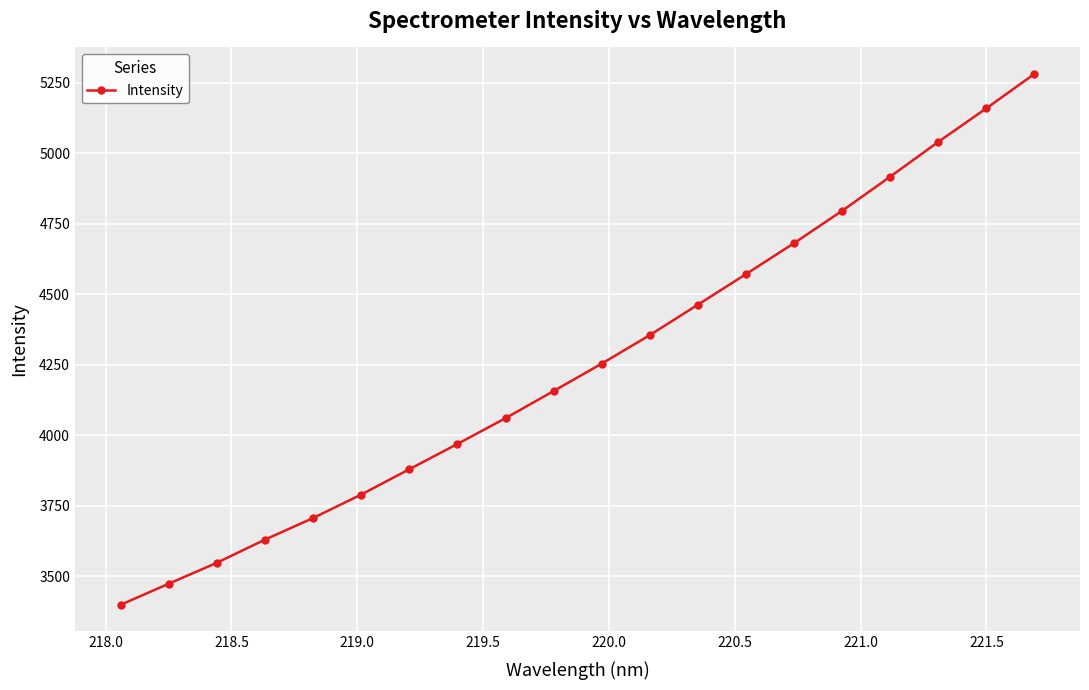

True or false: the data has more than 0 interior local peaks.

False